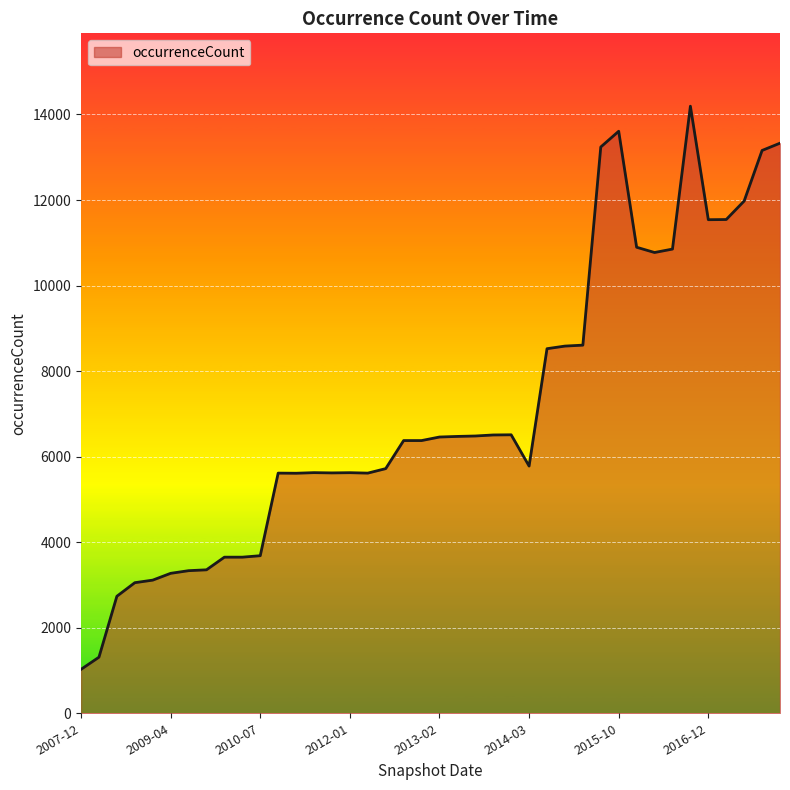

What is the greatest value displayed?

14194